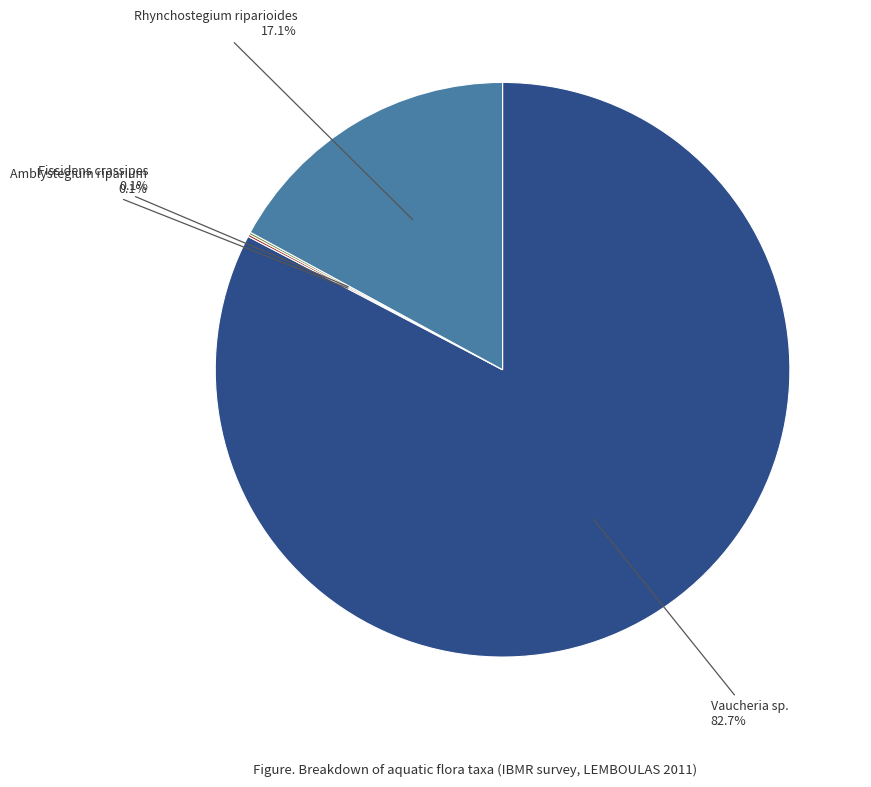

To the nearest percent, what is the average slice percentage?

25%